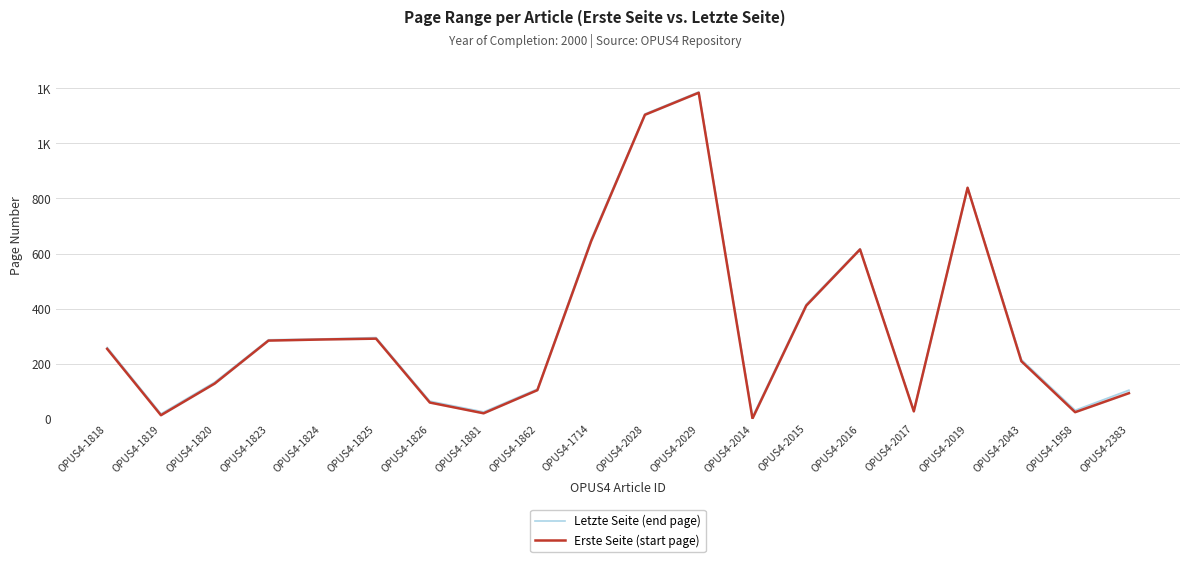

What is the difference between the maximum and minimum values in the Letzte Seite (end page) series?

1180